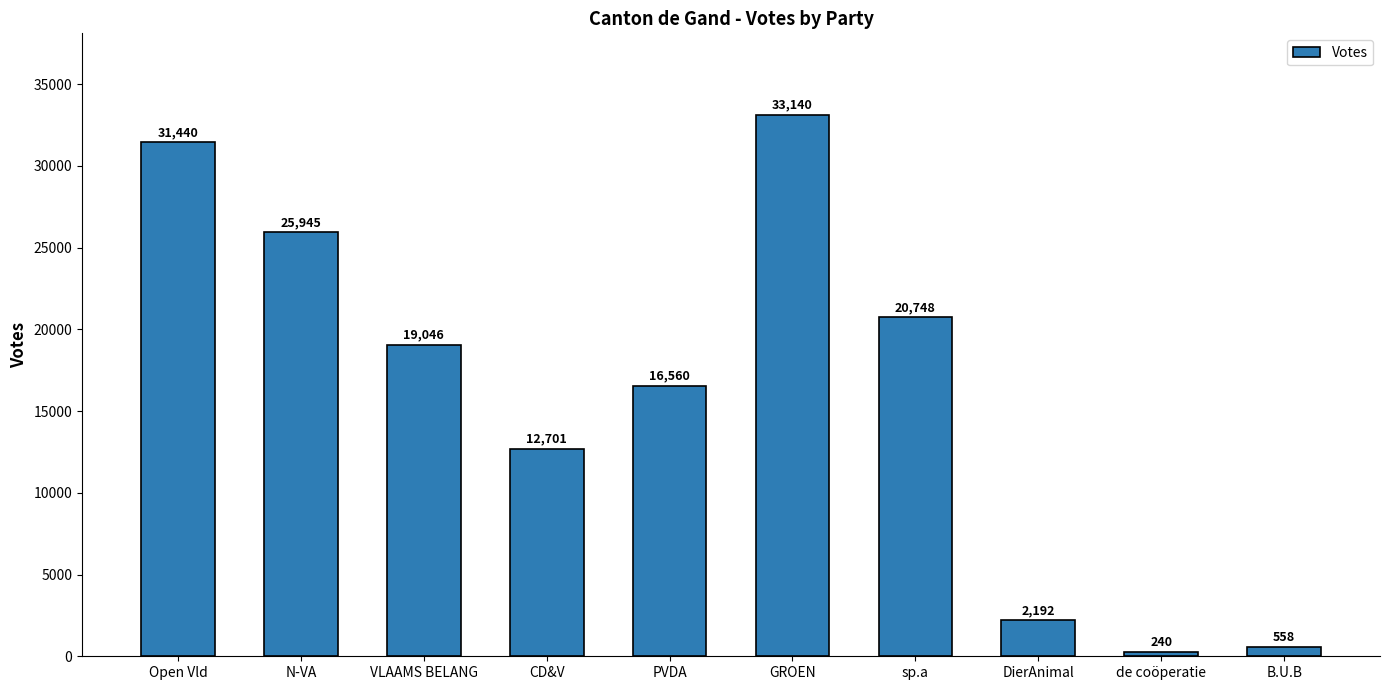

Approximately how many times larger is the value at PVDA compared to GROEN?

0.5